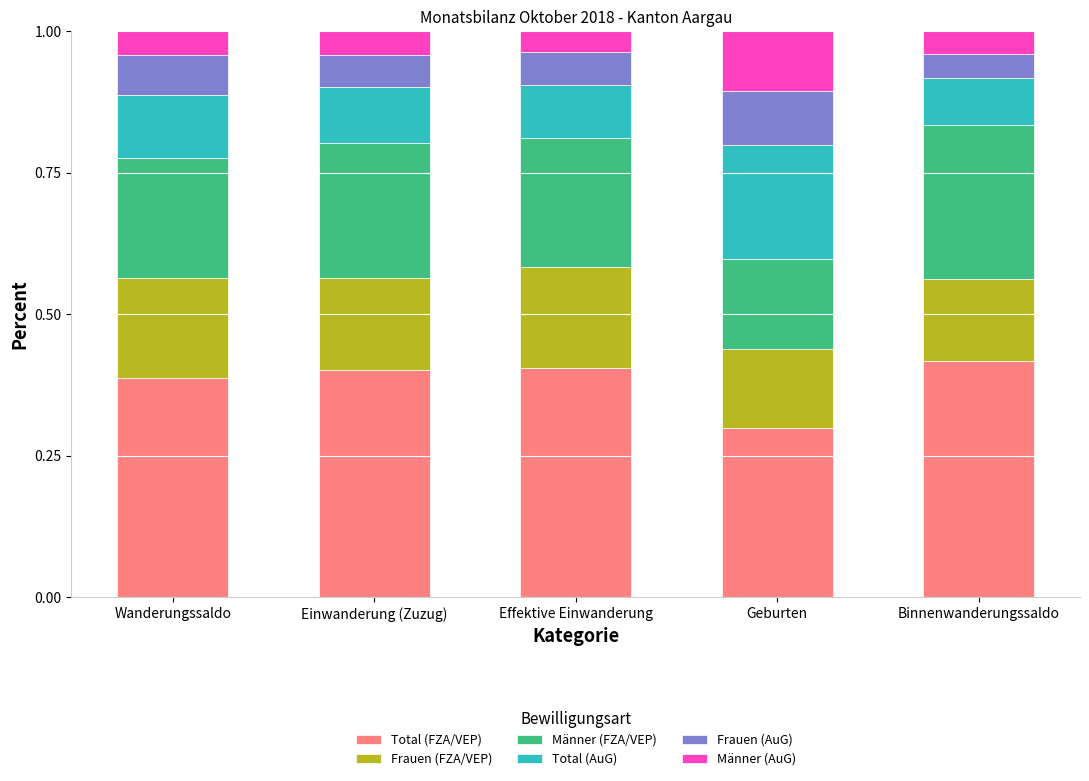

The Total (FZA/VEP) series shows 0.2 at Wanderungssaldo. True or false?

False